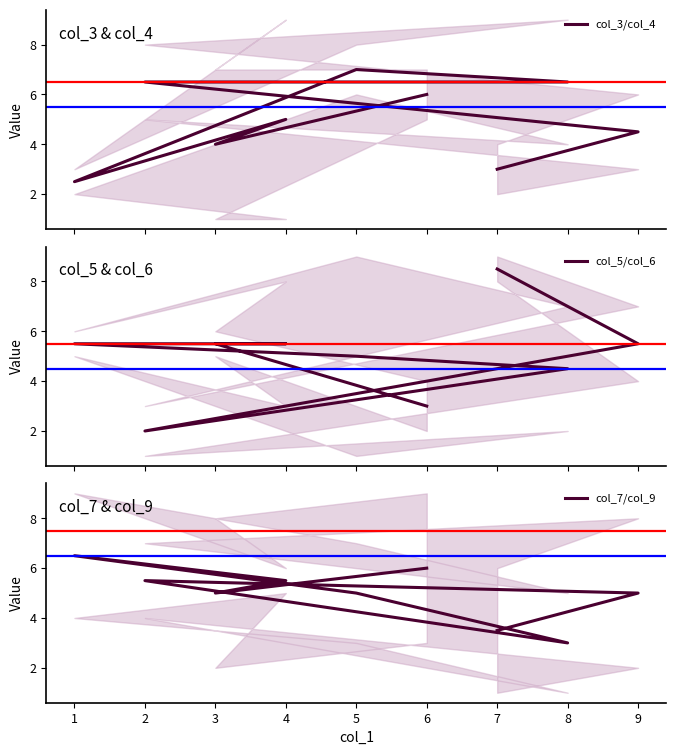

Which series has the widest spread of values?

col_5/col_6